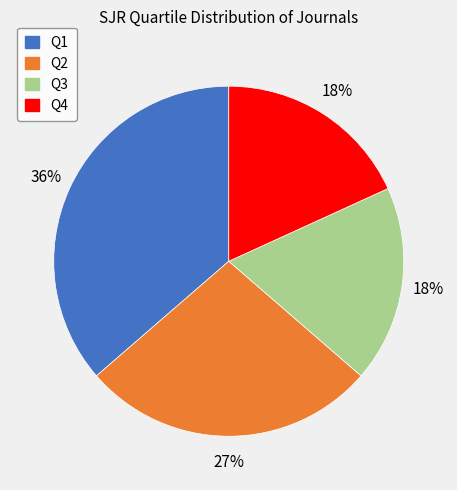

To the nearest percent, what is the combined percentage of Q4 and Q1?

55%